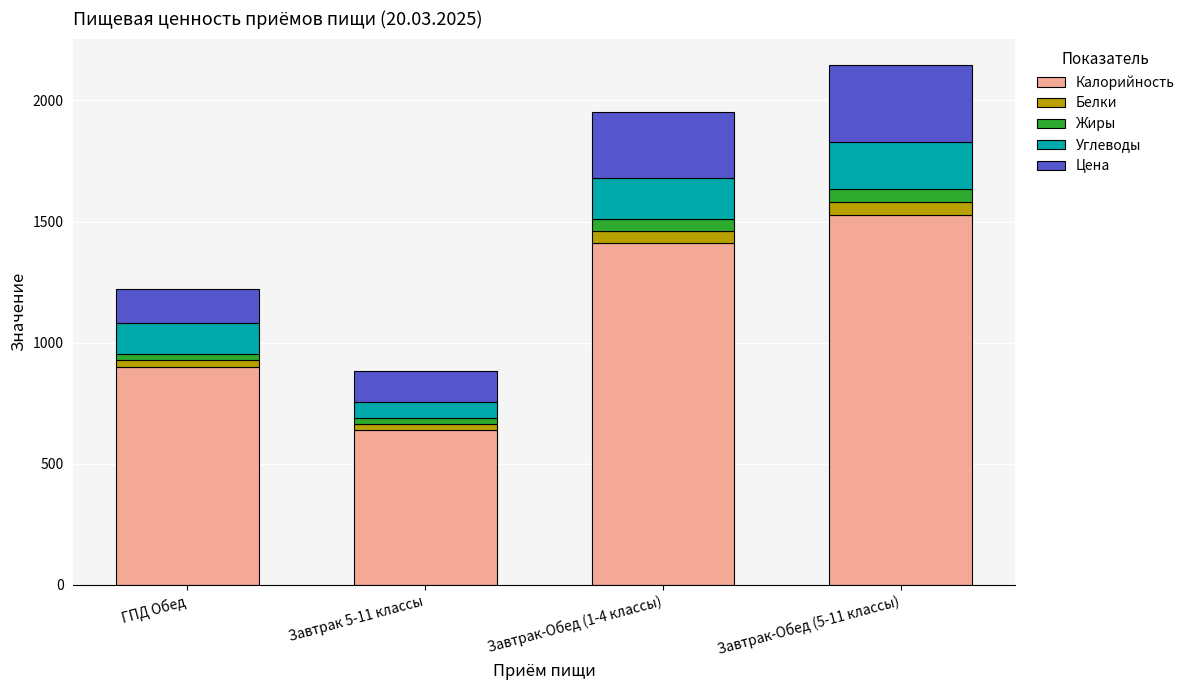

At which label is Калорийность closest to 1082?

ГПД Обед